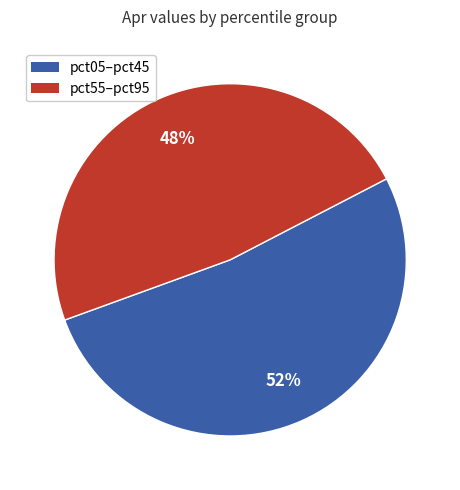

Does any single category account for the majority?

Yes